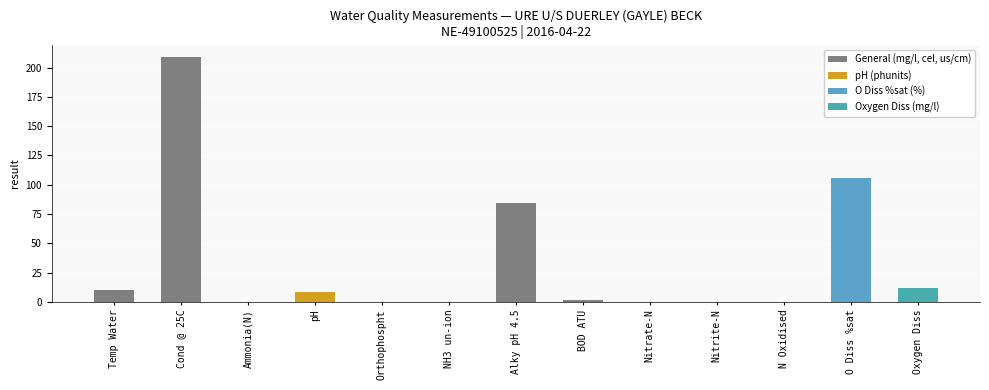

What is the sum of all values?

432.2